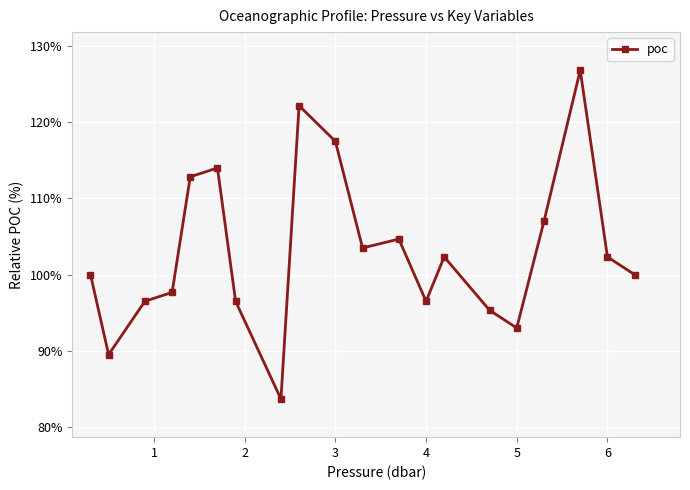

What is the difference between the second highest and minimum values?

38.5